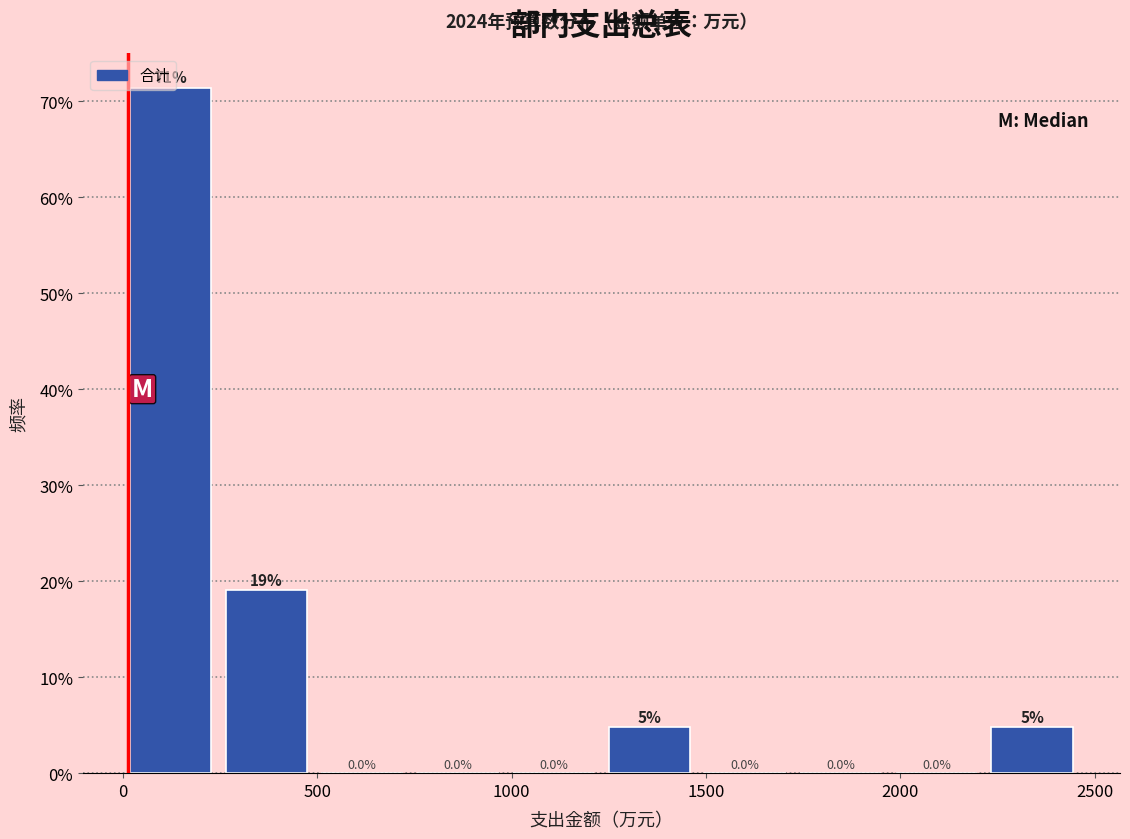

Which range on the x-axis has the tallest bar?

0 to 250